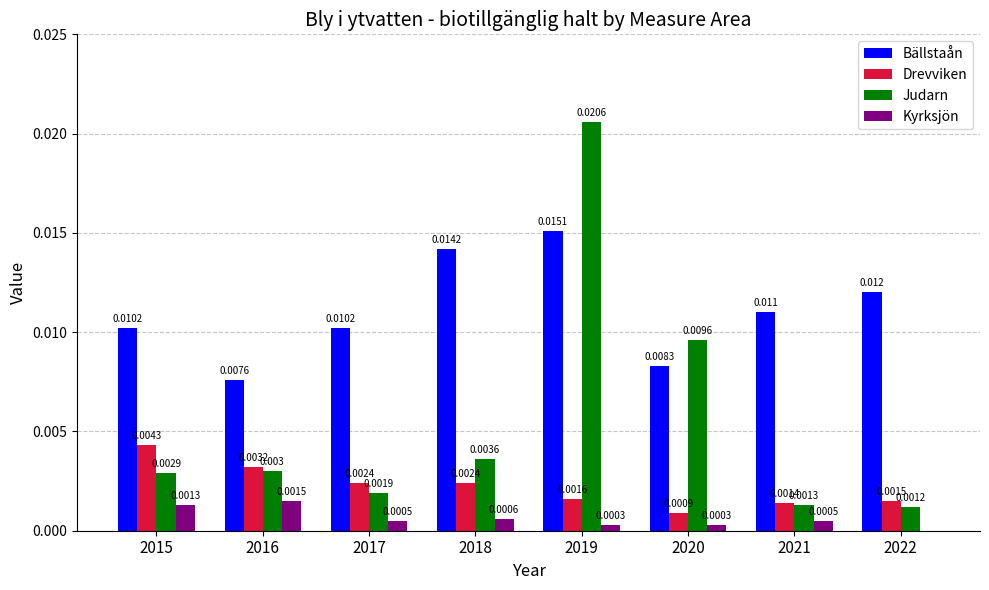

Which label corresponds to the largest value in the chart?

2019